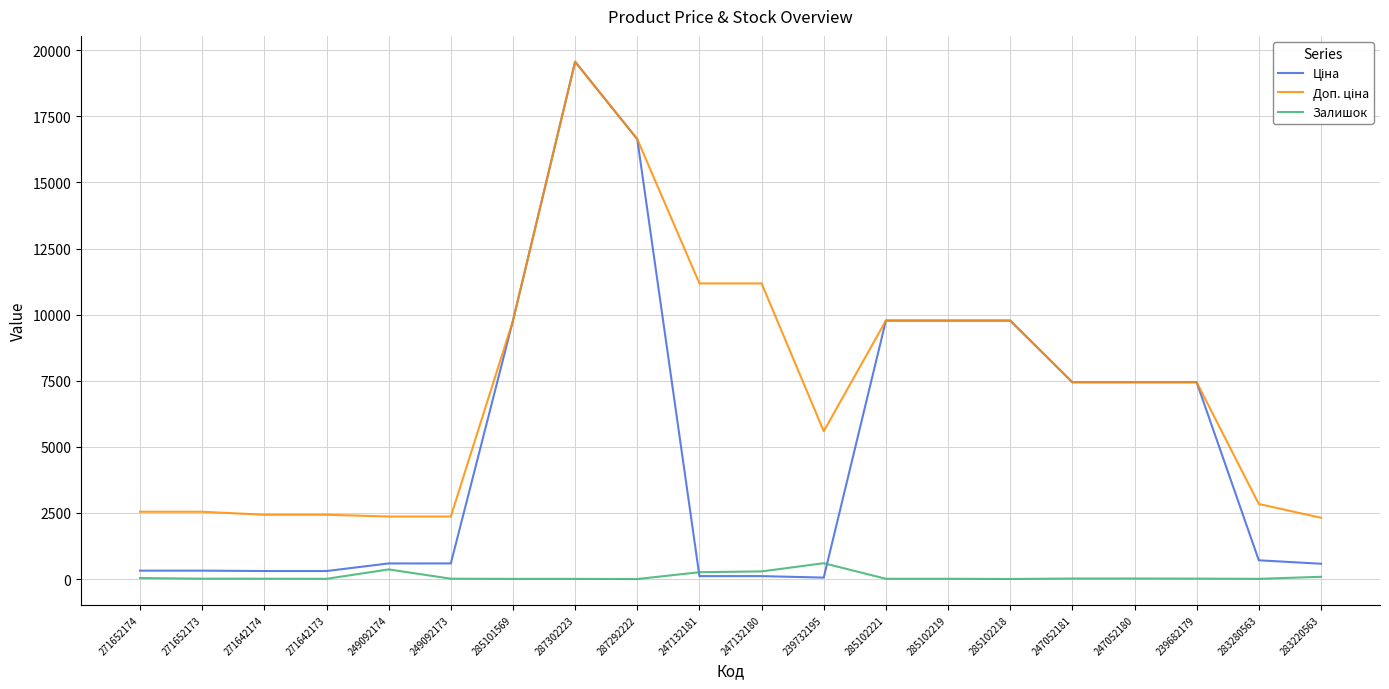

What is the difference between the highest and lowest values at 249092173?

2352.5